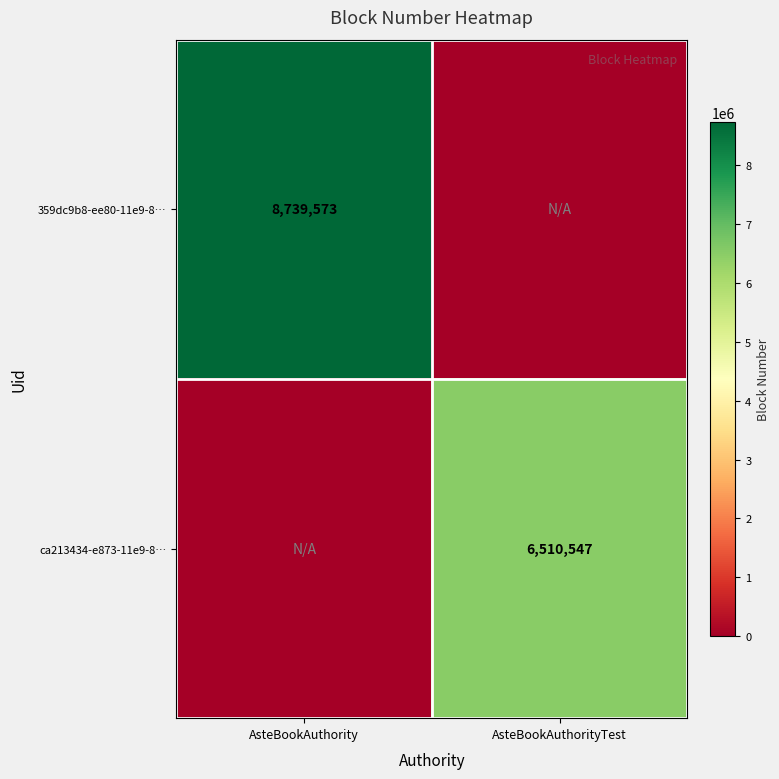

True or false: ca213434-e873-11e9-8… has a value of 6510547 at AsteBookAuthorityTest.

True